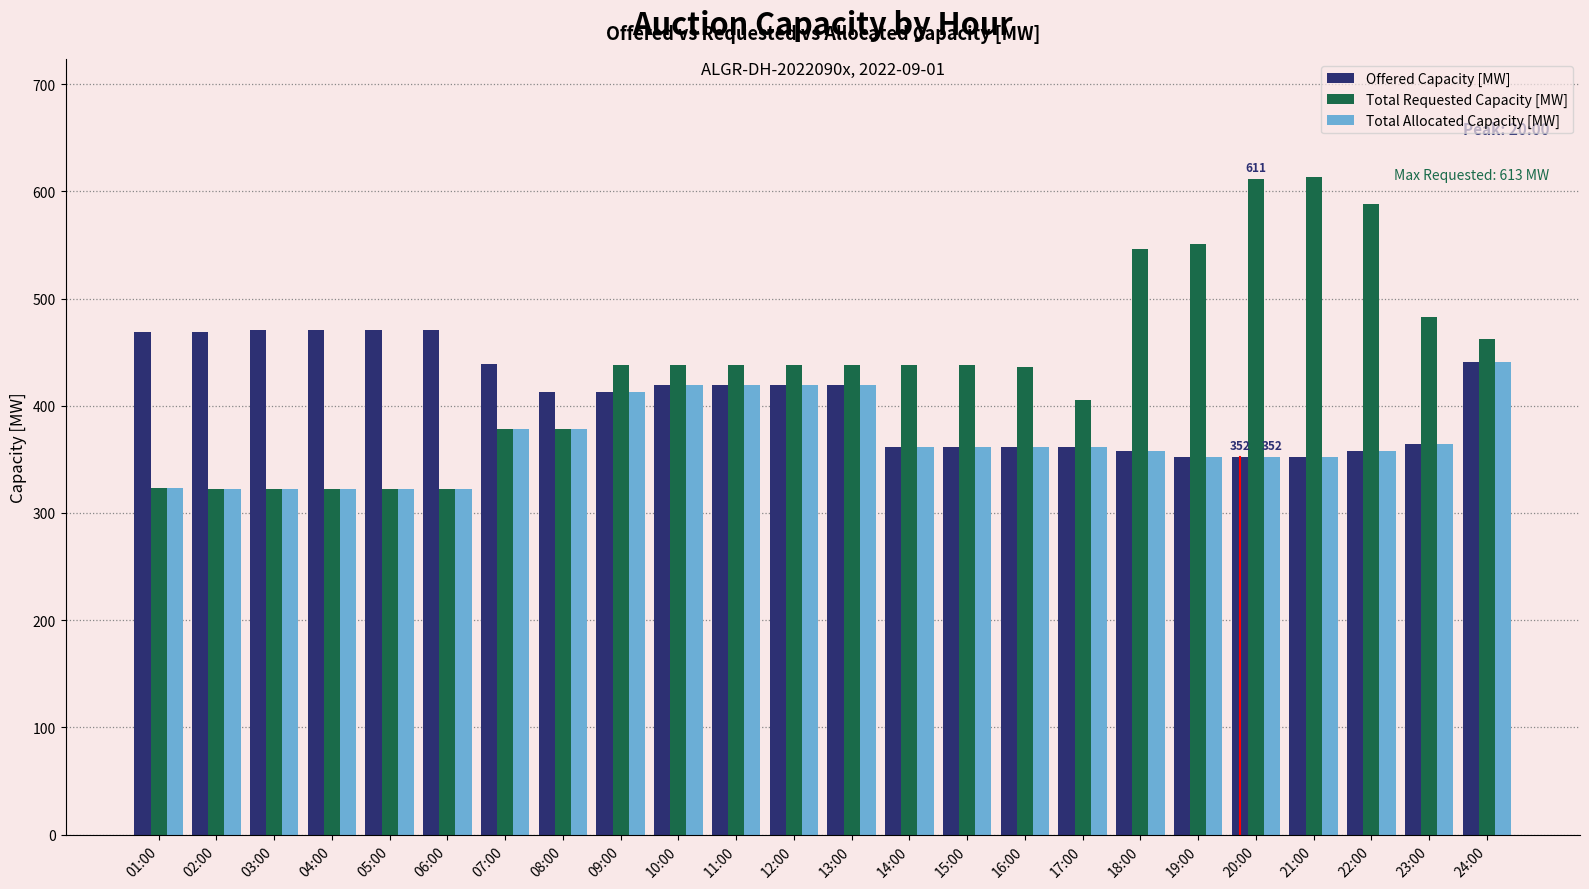

The value of Total Allocated Capacity [MW] at 06:00 is 322. True or false?

True